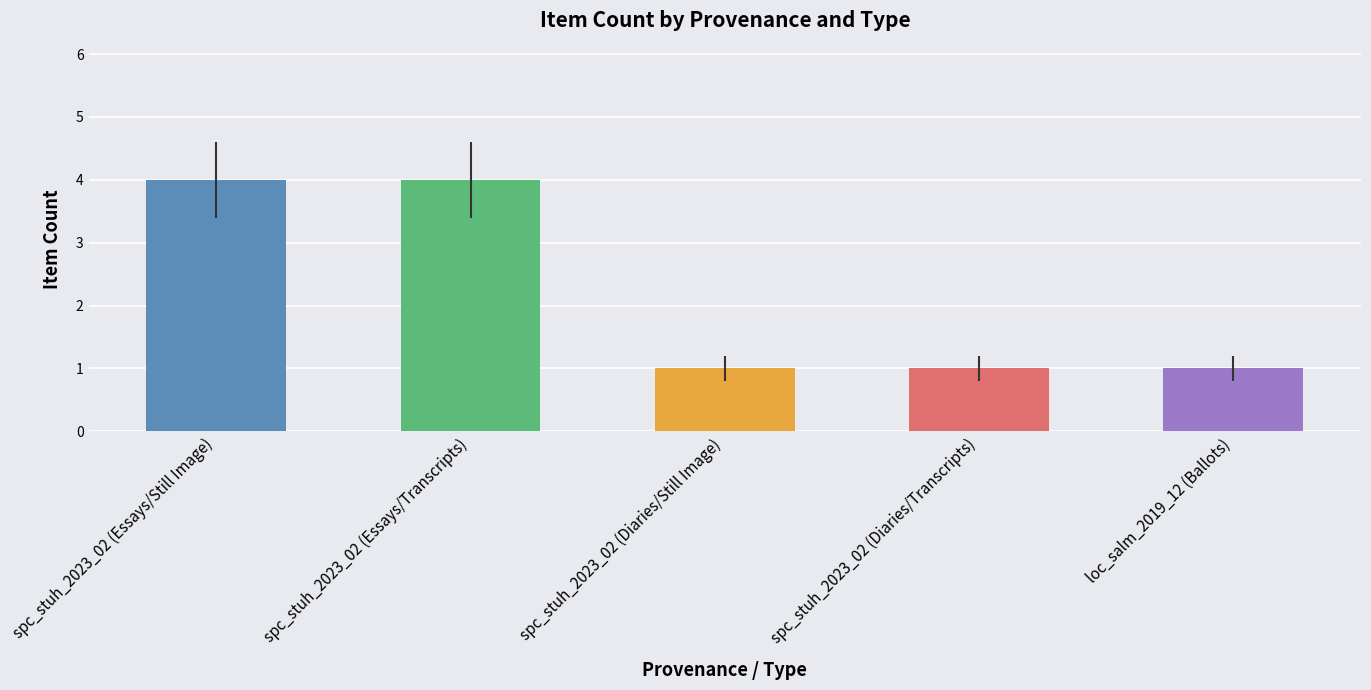

What is the label of the 4th bar from the right?

spc_stuh_2023_02 (Essays/Transcripts)